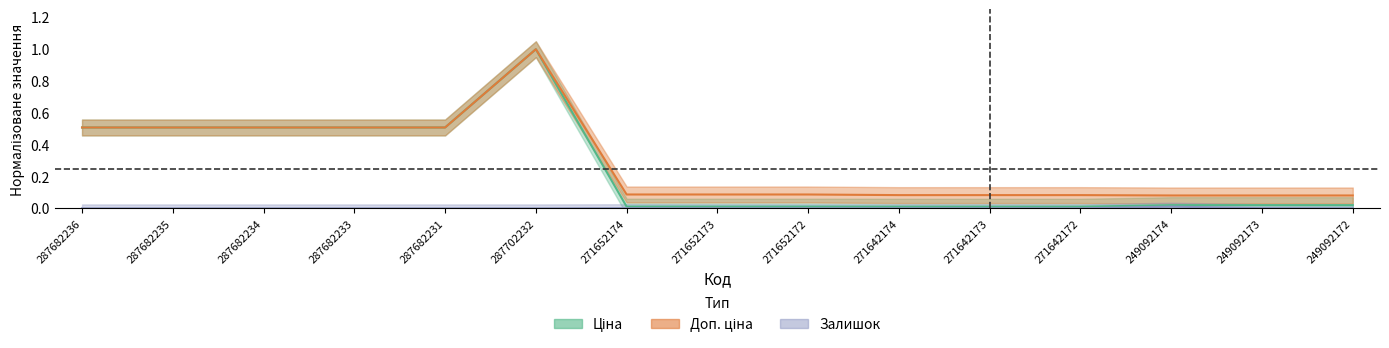

Where is Залишок nearest to the value 0?

287682236